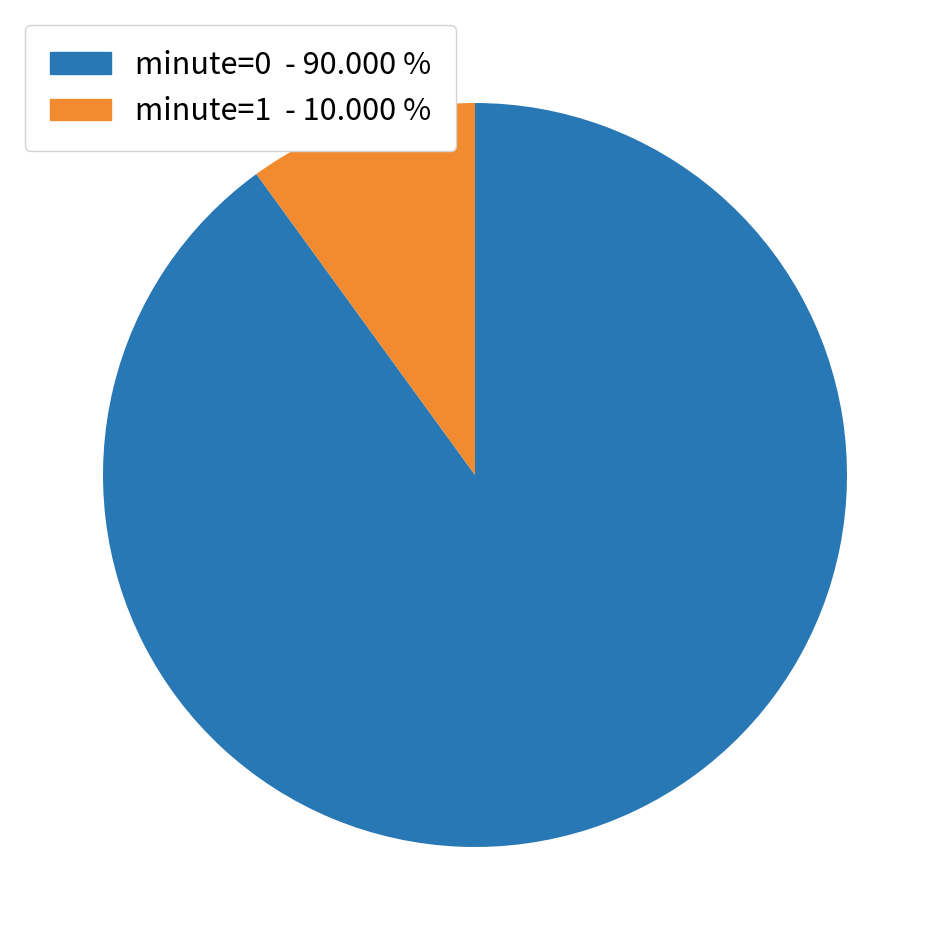

Is there a majority slice in this chart?

Yes